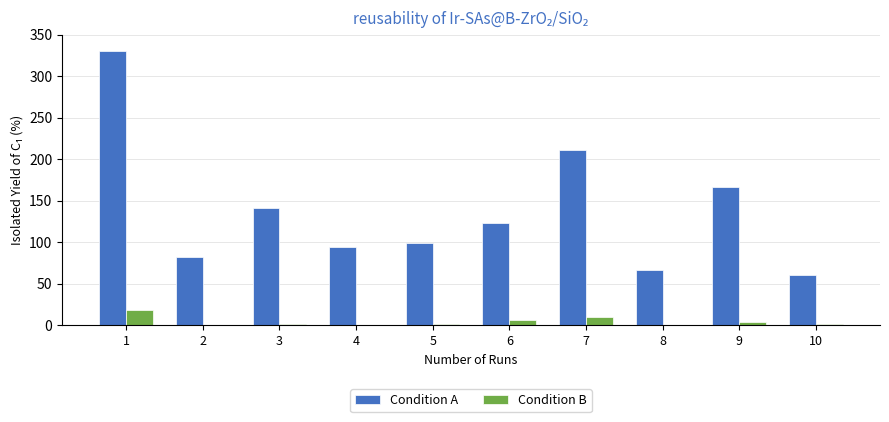

Which series has the largest total across all categories?

Condition A